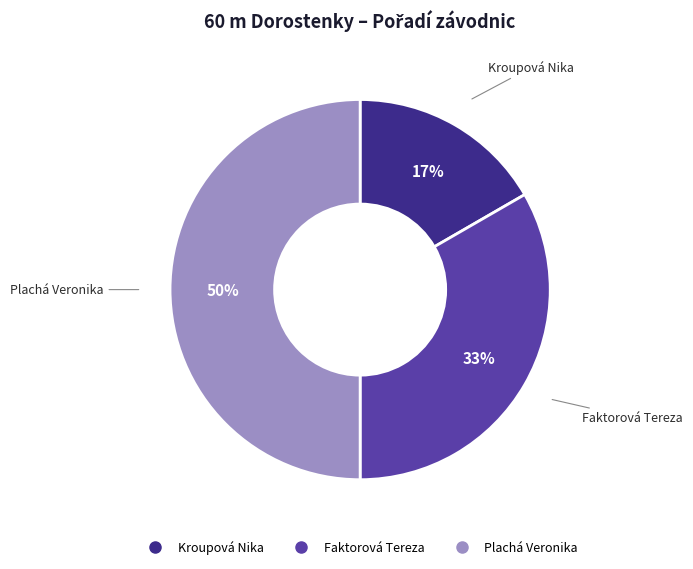

To the nearest percent, what is the average slice percentage?

33%